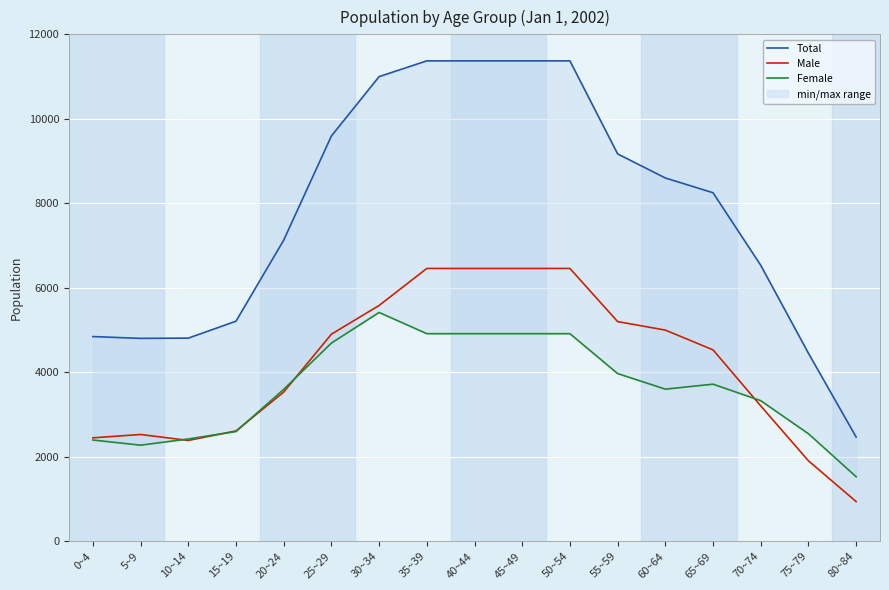

Which series has the largest total across all categories?

Total